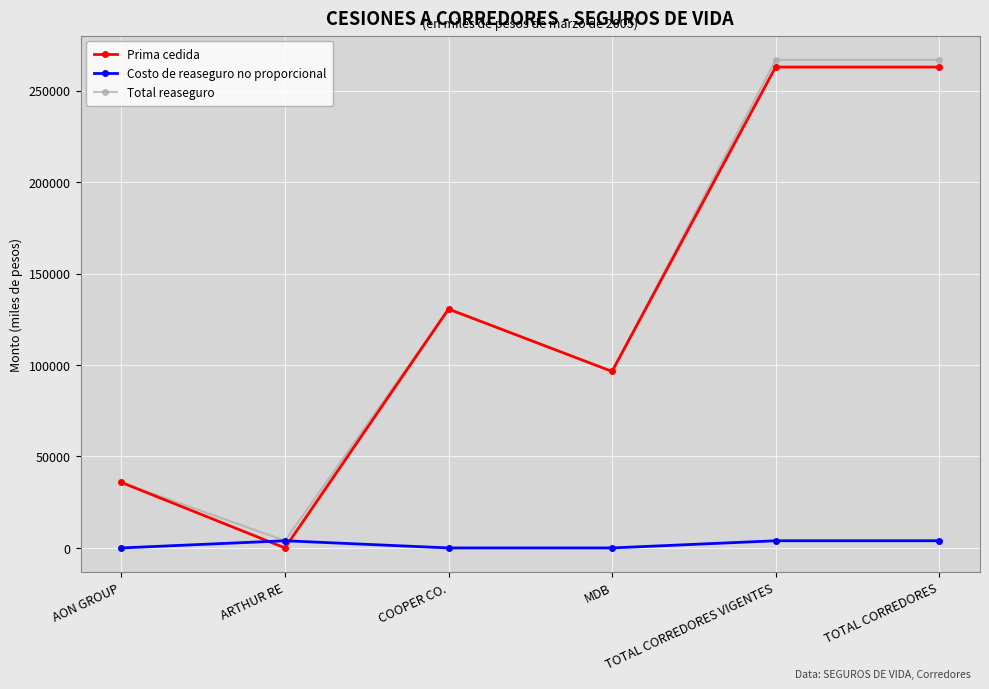

Is the value of Costo de reaseguro no proporcional at AON GROUP greater than the value of Total reaseguro at AON GROUP?

No